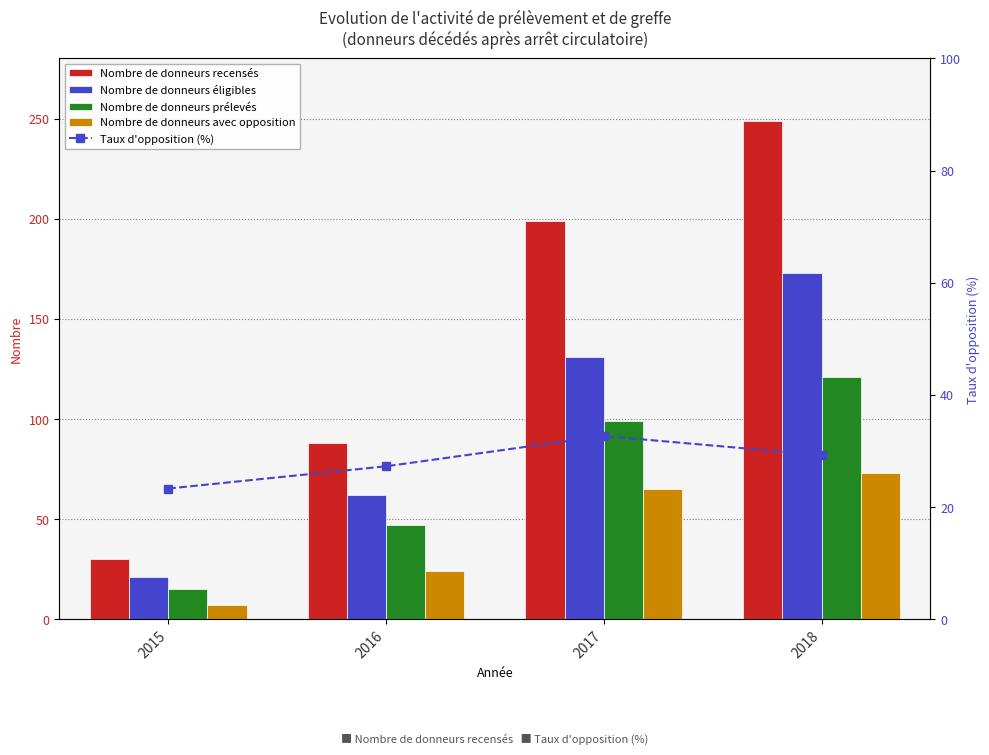

What is the total value across all series at 2017?

526.7